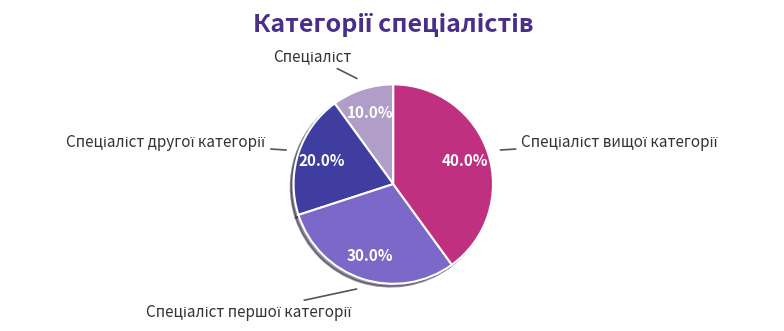

Is there any slice that represents more than half of the pie?

No